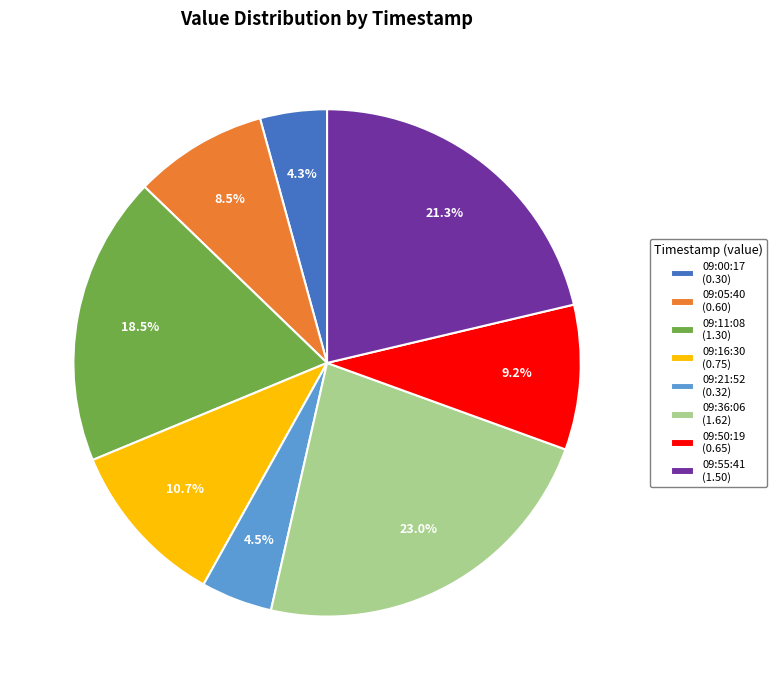

Which has a higher value, 09:11:08 (1.30) or 09:50:19 (0.65)?

09:11:08 (1.30)